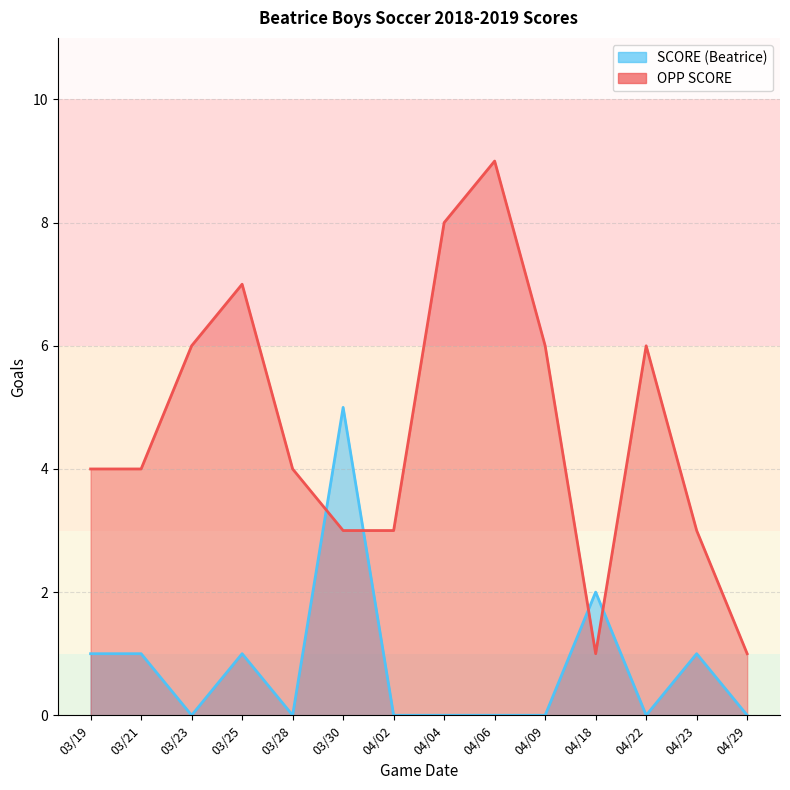

How many times do SCORE and OPP SCORE cross each other?

4